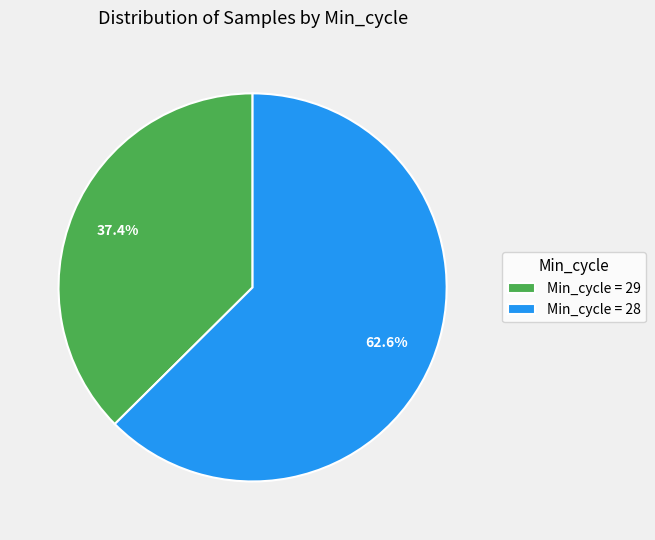

How many slices are in this pie chart?

2